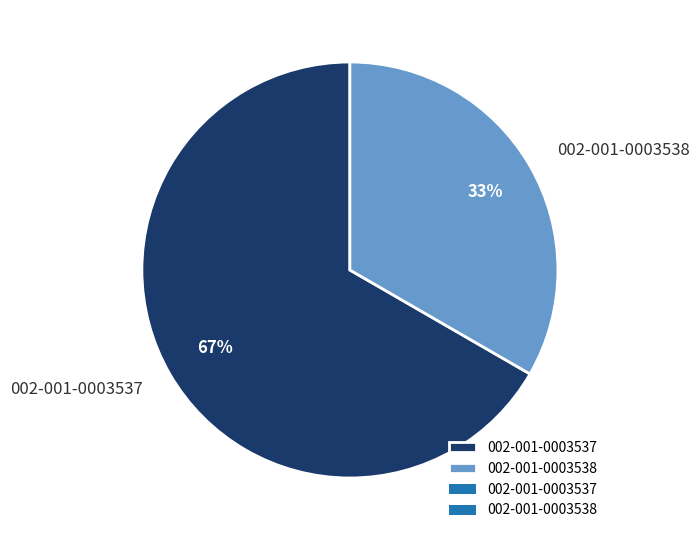

True or false: 002-001-0003538 accounts for 41% of the total.

False